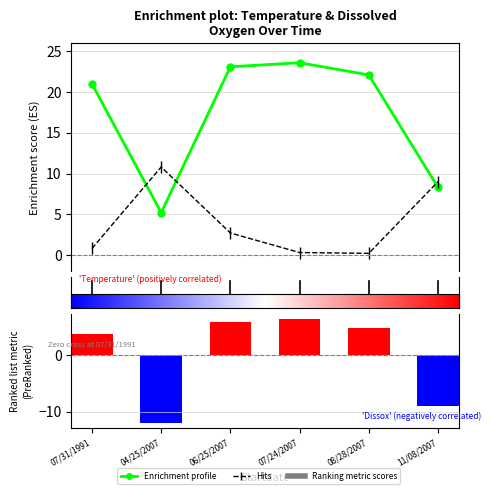

Are the bars grouped side by side (vs. stacked)?

Yes